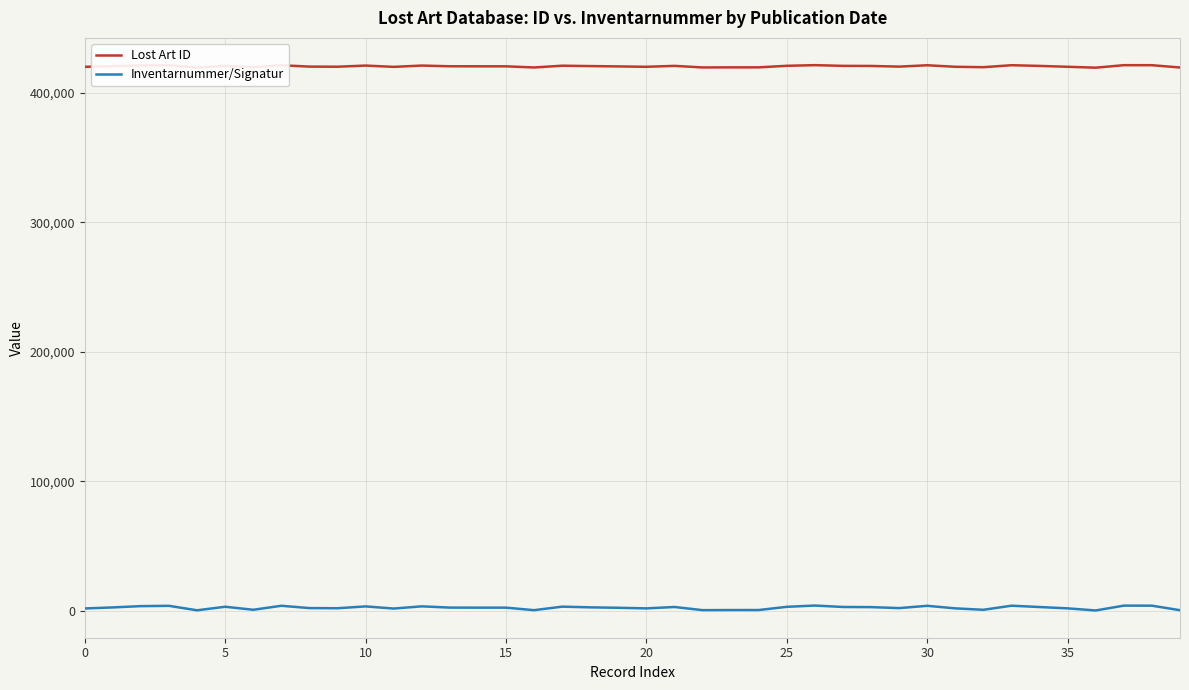

What is the maximum value shown in the chart?

421280